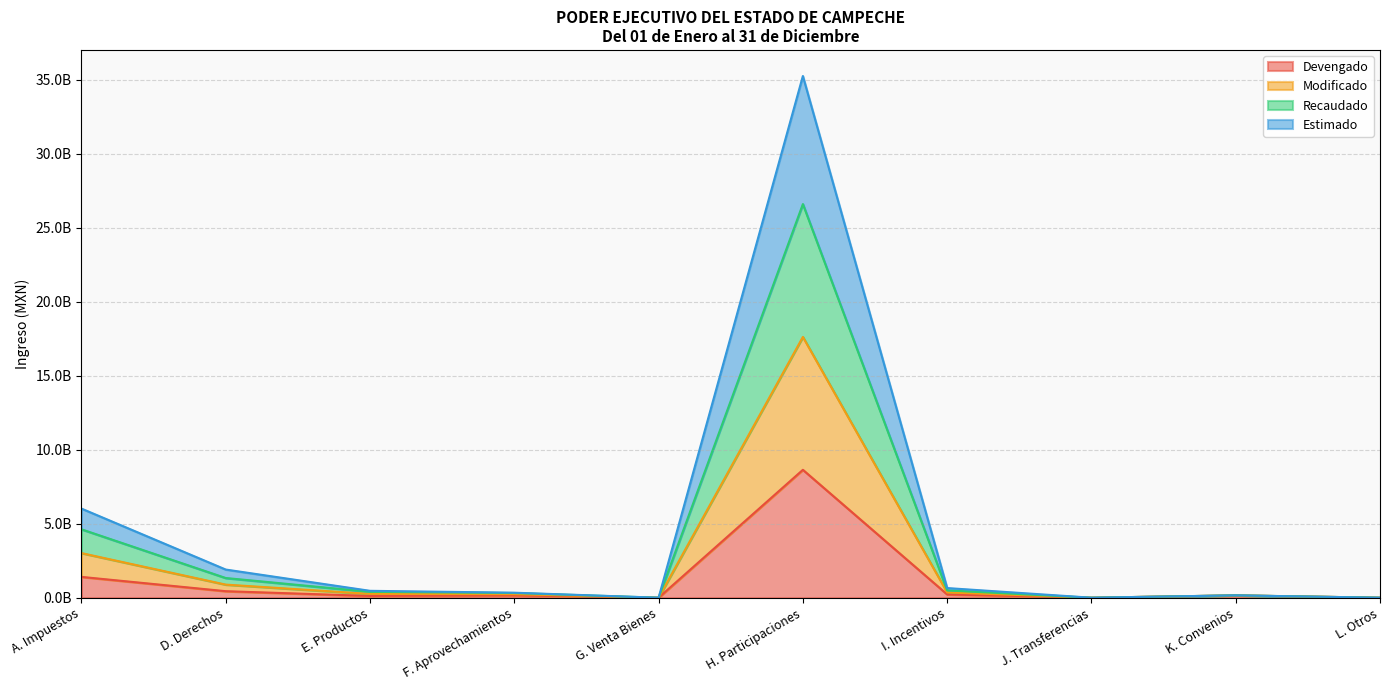

The Modificado series shows 240824860.1 at I. Incentivos. True or false?

False